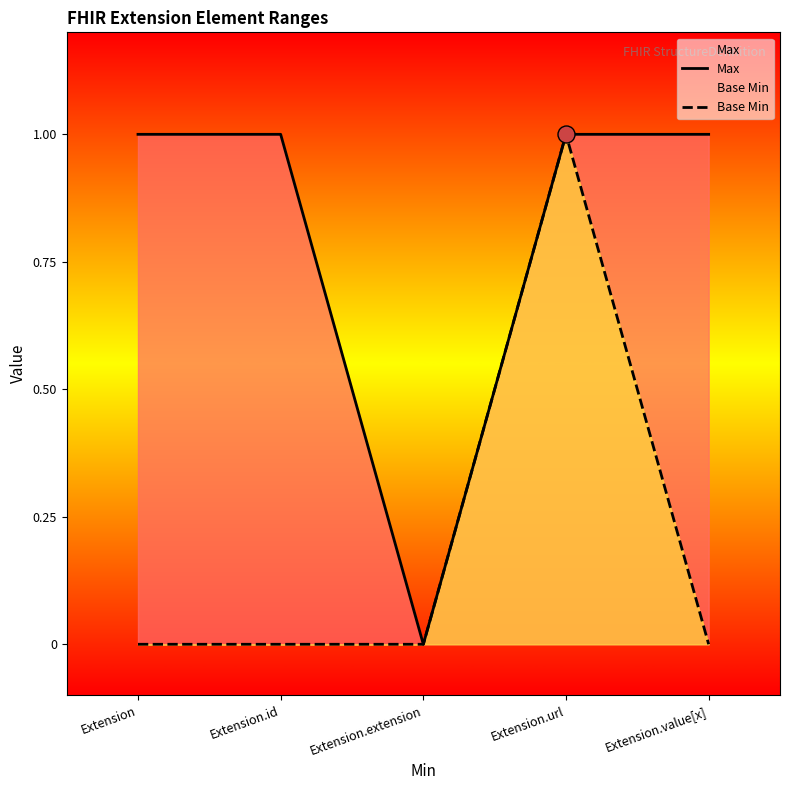

Which series has the widest spread of Y values?

Max